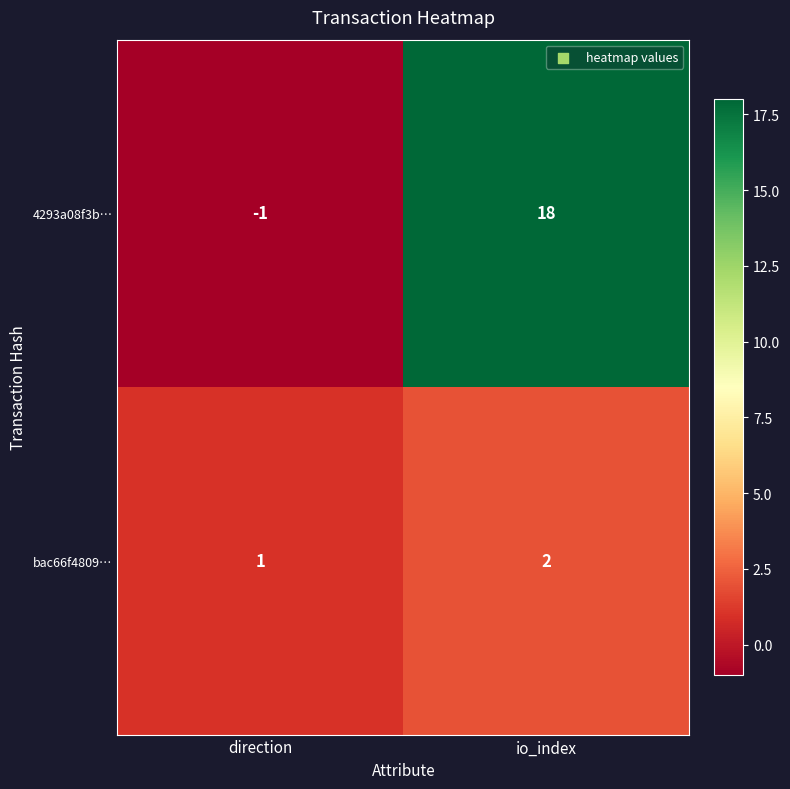

At how many categories does at least one series exceed 2?

1